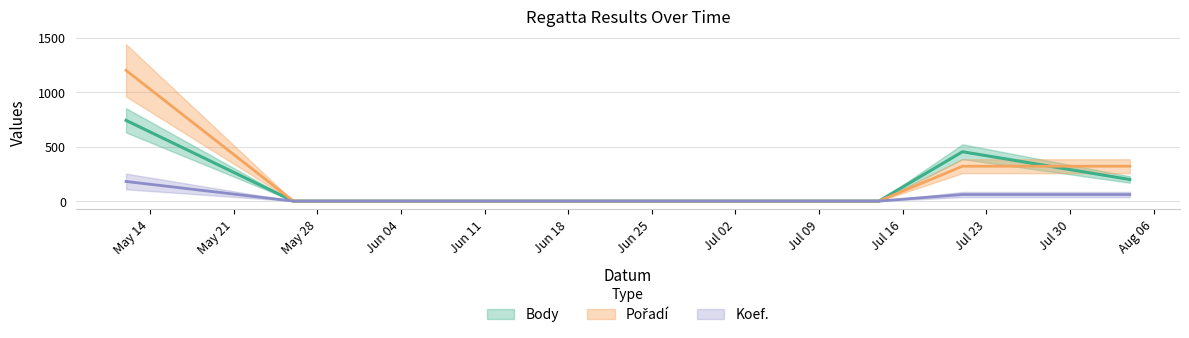

Where is Pořadí nearest to the value 600?

2007-07-21